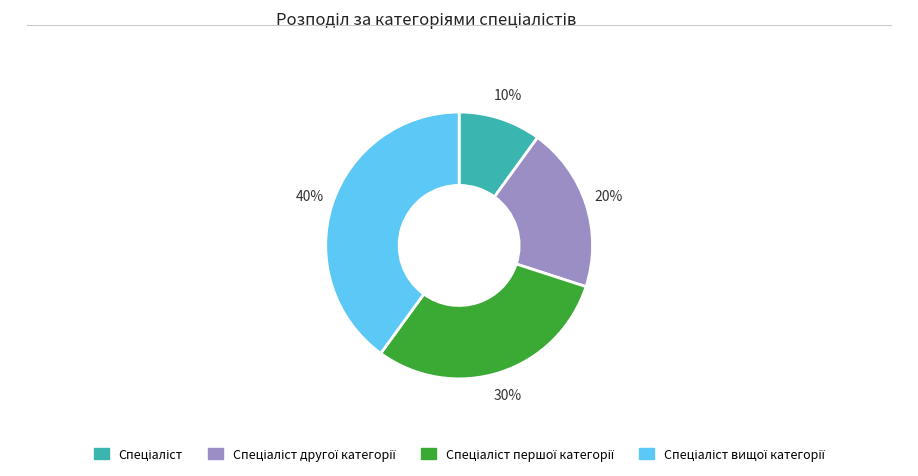

Does any single category account for the majority?

No